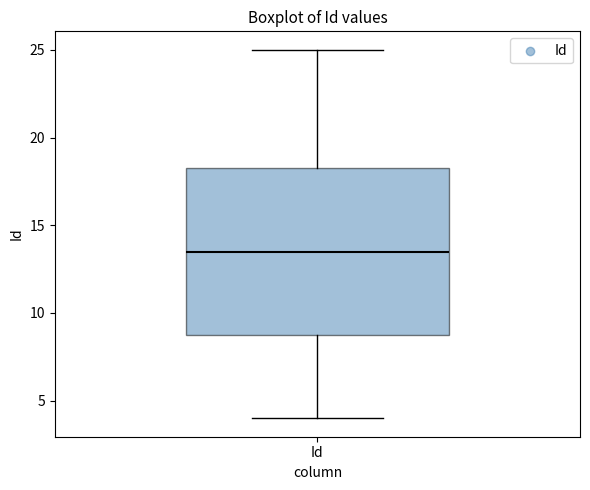

Where is the lower edge of the box for Id on the y-axis? The values are not printed on the chart, so give them approximately, as read against the axis.

9.0